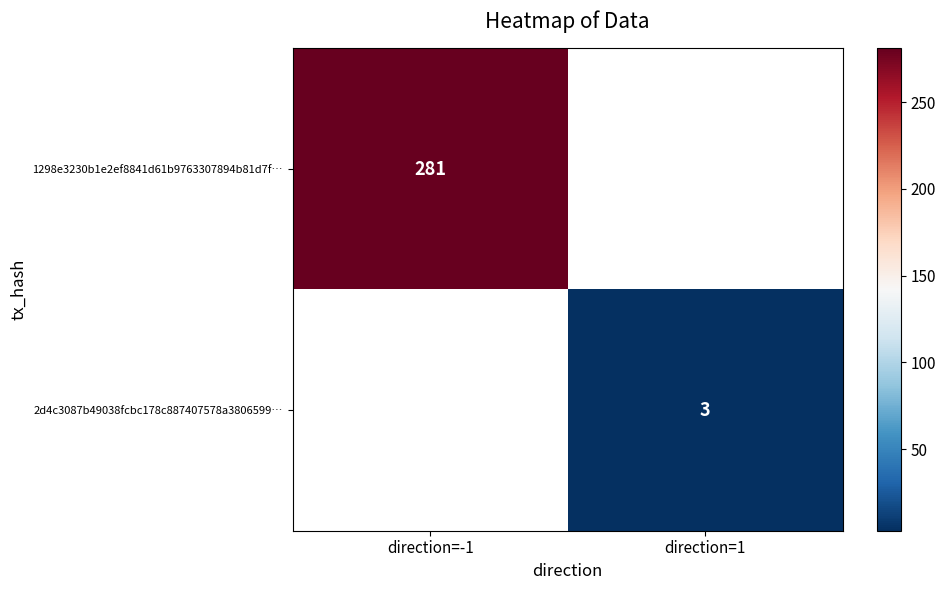

True or false: 2d4c3087b49038fcbc178c887407578a3806599… has a value of 3 at direction=1.

True